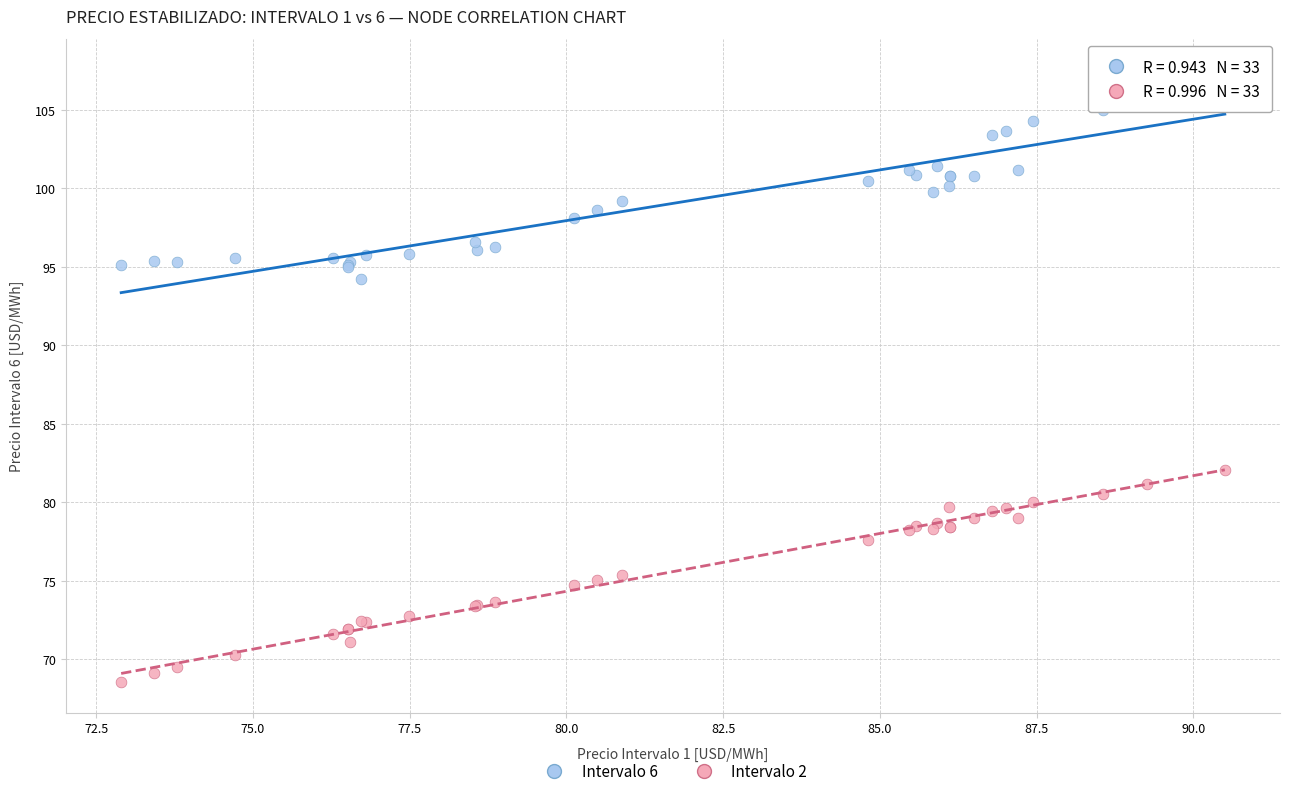

Which series reaches the minimum Y coordinate?

Intervalo 2